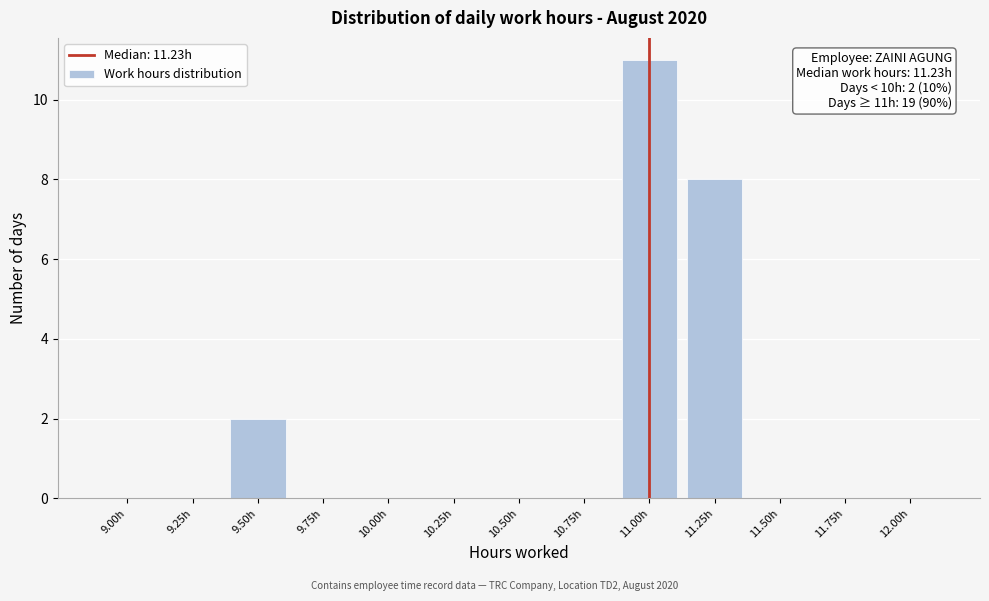

Reading left to right, transcribe all the data shown in this chart.

9.00h=0	9.25h=0	9.50h=2	9.75h=0	10.00h=0	10.25h=0	10.50h=0	10.75h=0	11.00h=11	11.25h=8	11.50h=0	11.75h=0	12.00h=0